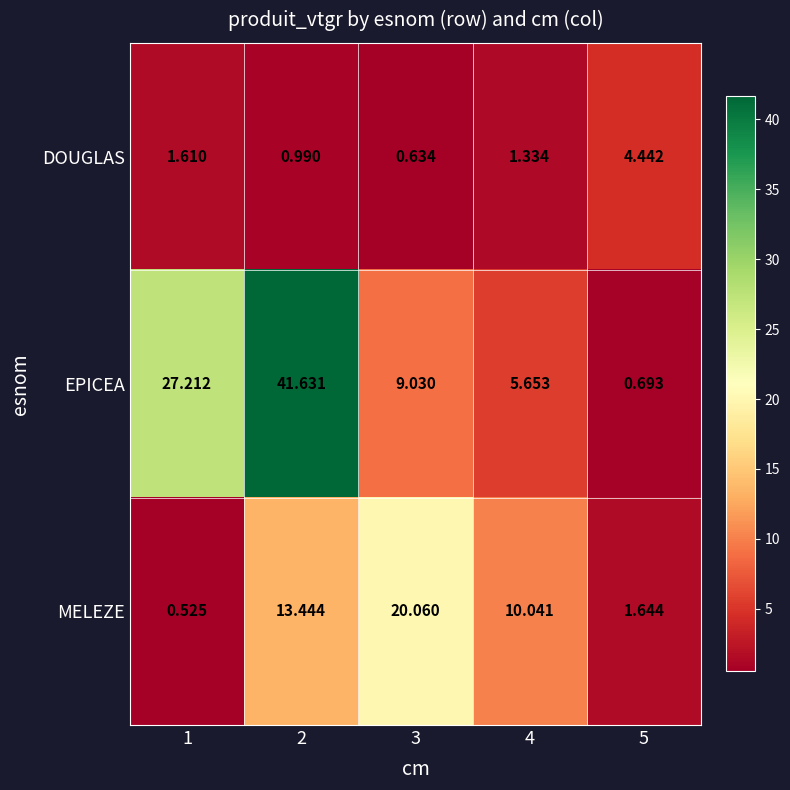

At 4, list the series in order from largest to smallest.

MELEZE, EPICEA, DOUGLAS